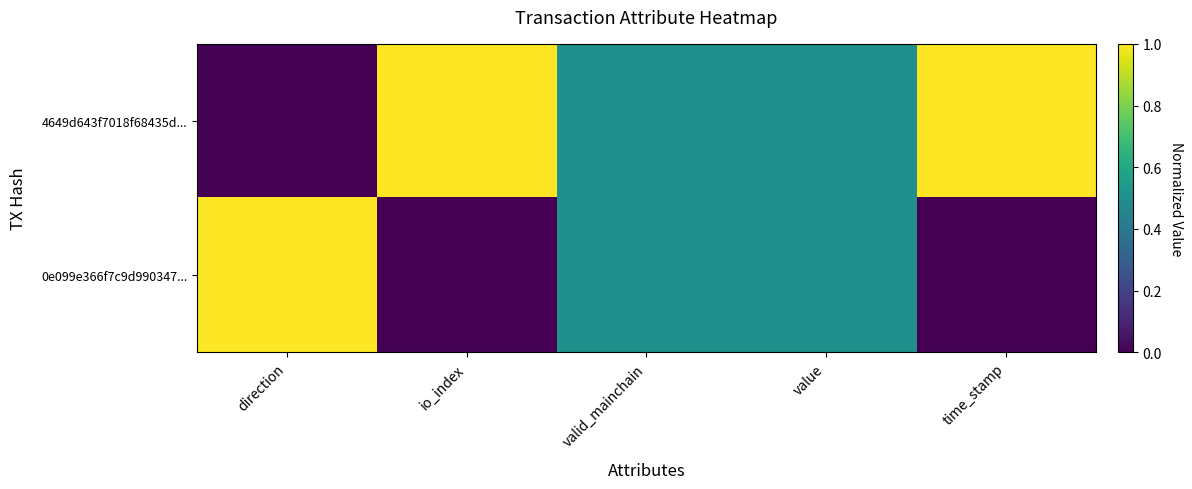

Reading right to left, extract all data points from this chart.

4649d643f7018f68435d...: time_stamp=1.0	value=0.5	valid_mainchain=0.5	io_index=1.0	direction=0.0
0e099e366f7c9d990347...: time_stamp=0.0	value=0.5	valid_mainchain=0.5	io_index=0.0	direction=1.0